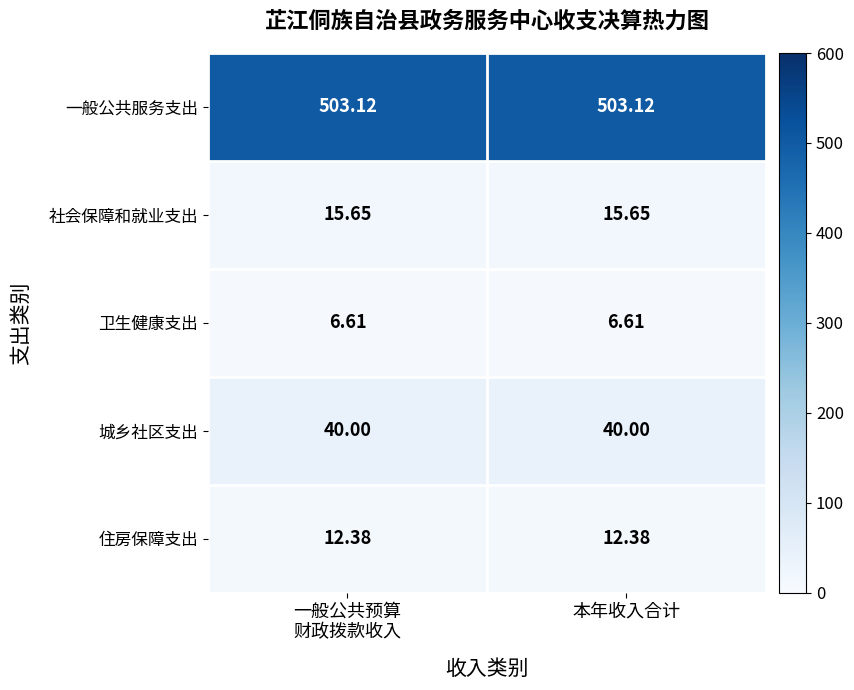

Rank the series by their maximum value, from lowest to highest.

卫生健康支出, 住房保障支出, 社会保障和就业支出, 城乡社区支出, 一般公共服务支出